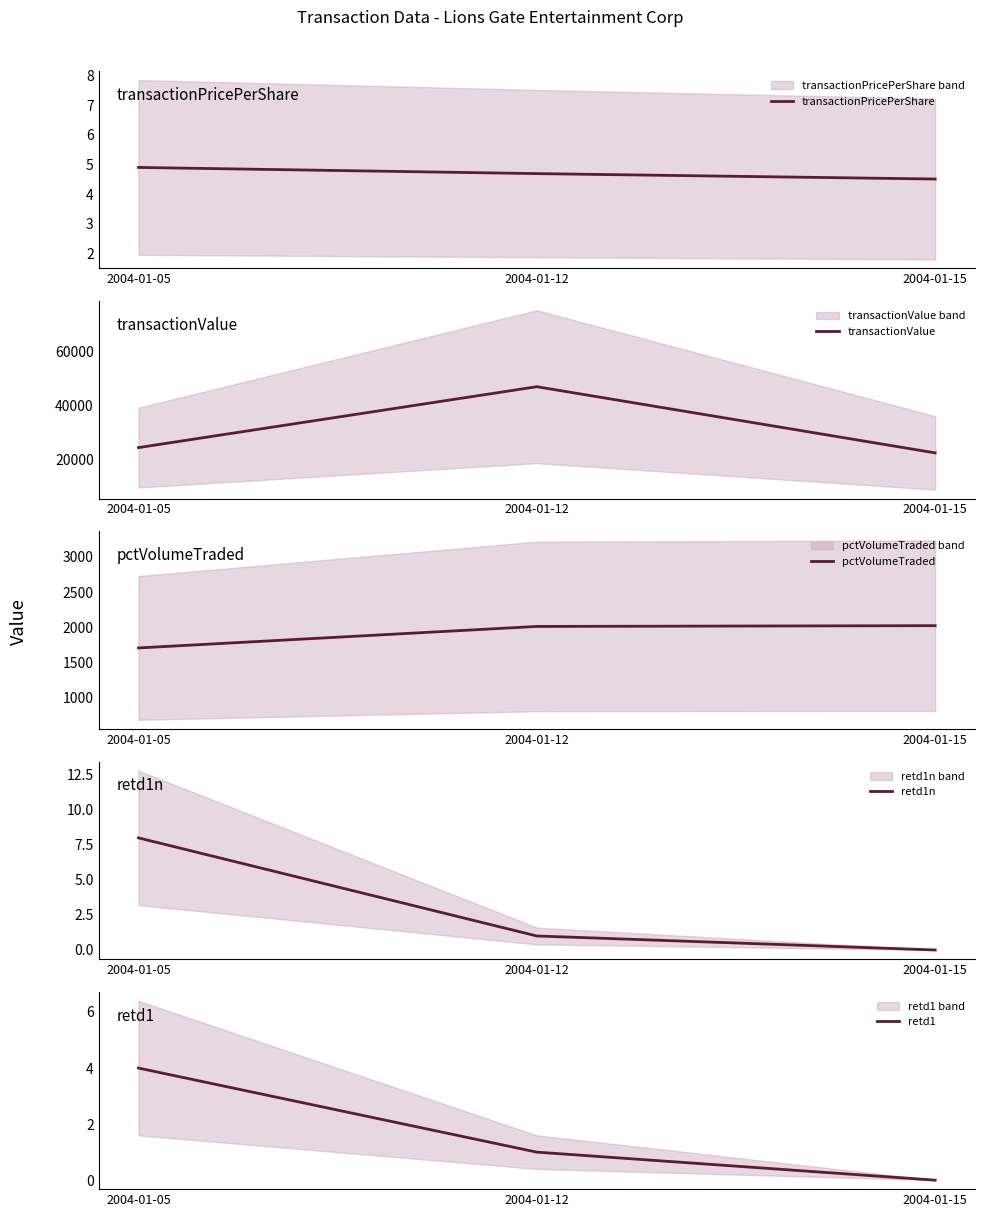

The value of transactionPricePerShare at 2004-01-12 is 4.7. True or false?

True